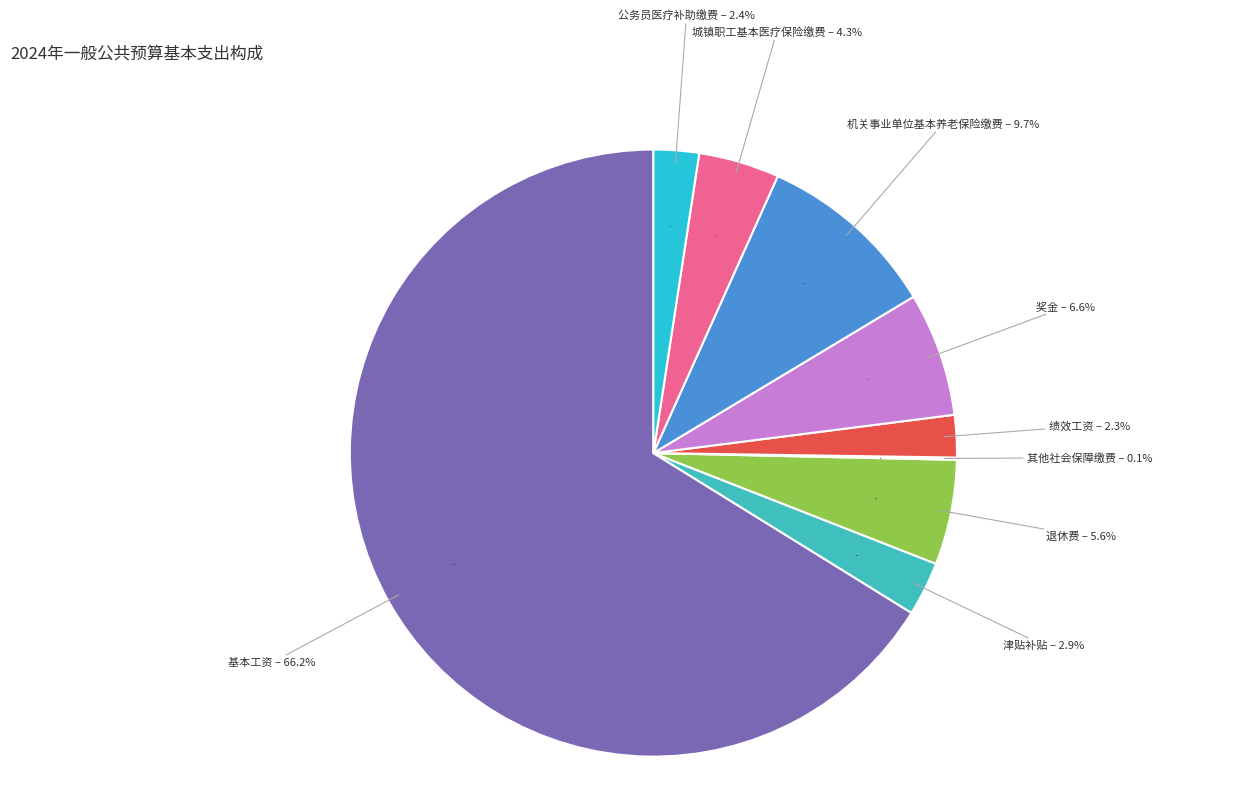

True or false: 公务员医疗补助缴费 accounts for 2% of the total.

True